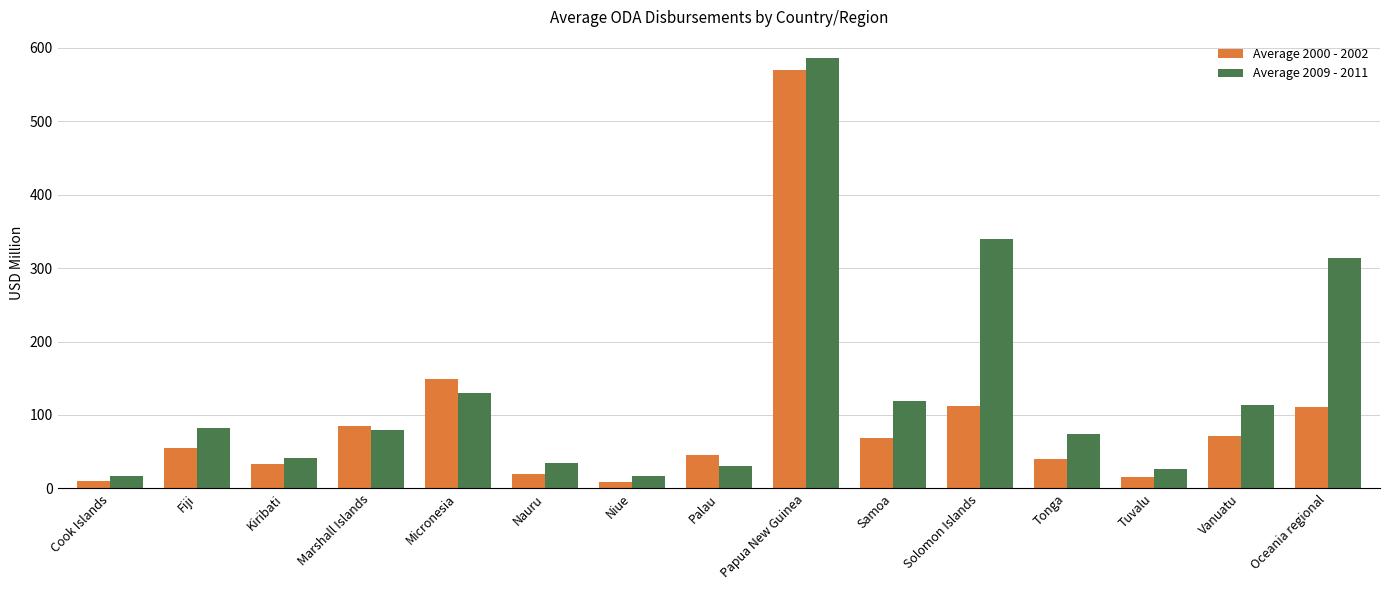

What is the average value of the Average 2009 - 2011 series?

133.6